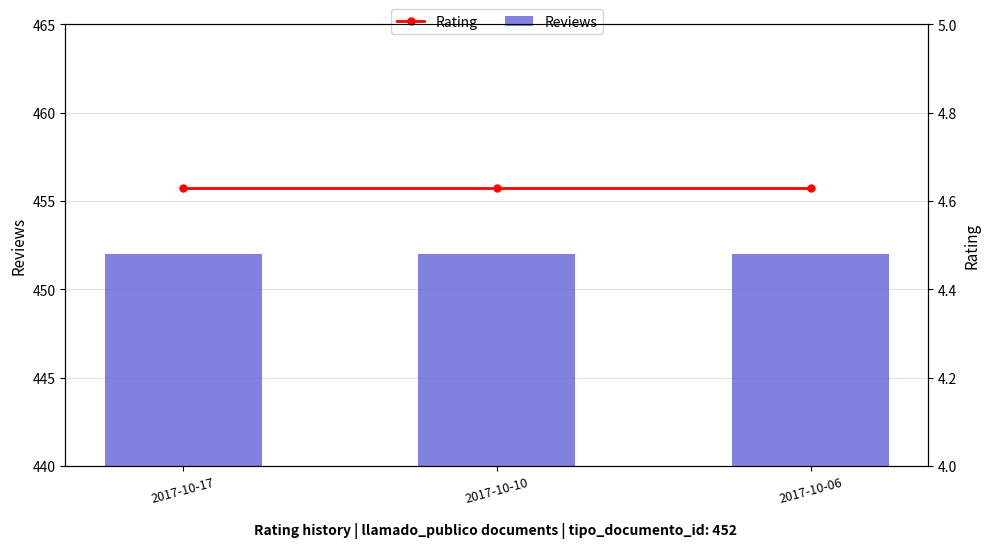

At how many categories does at least one series exceed 77?

3